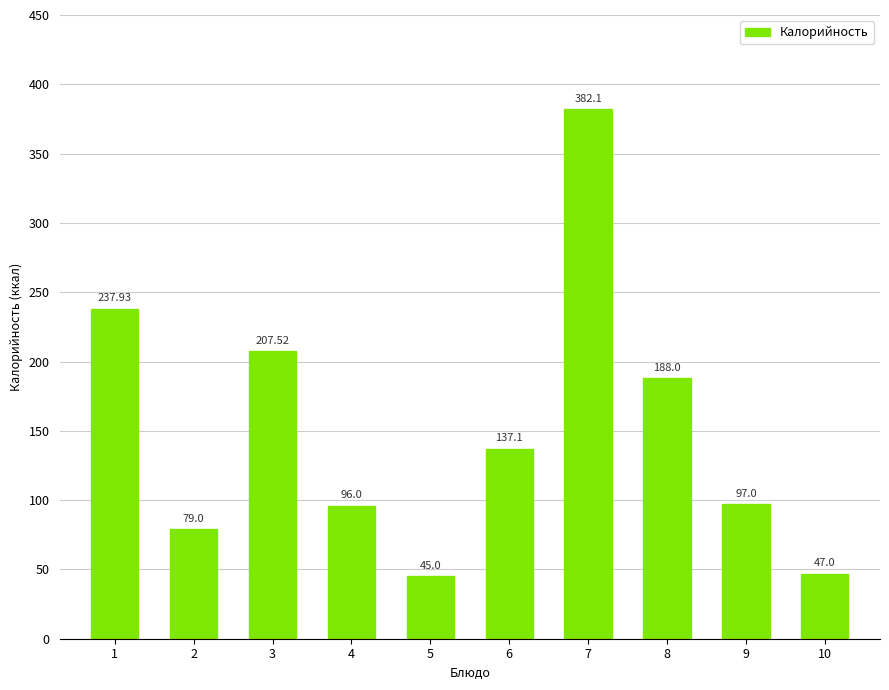

What is the sum of the values at 2 and 1?

316.9